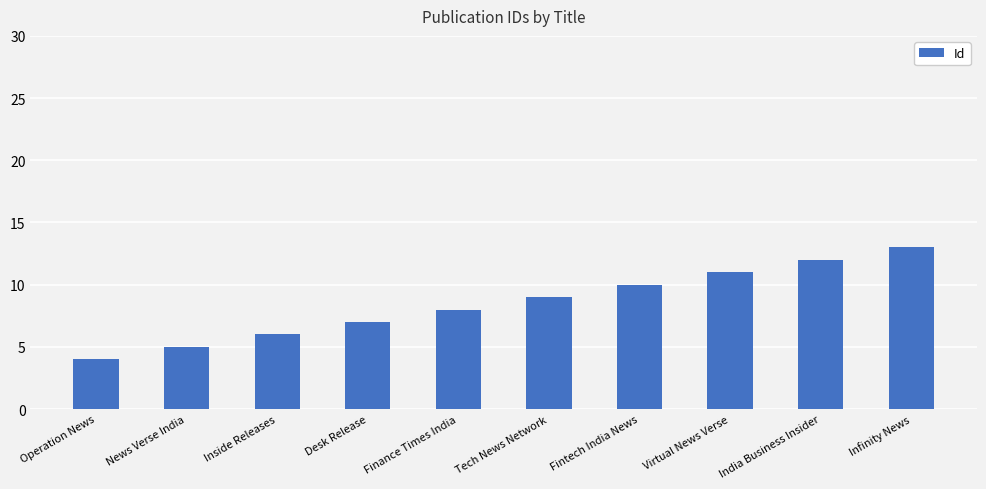

What is the difference between the values at Finance Times India and Infinity News?

5